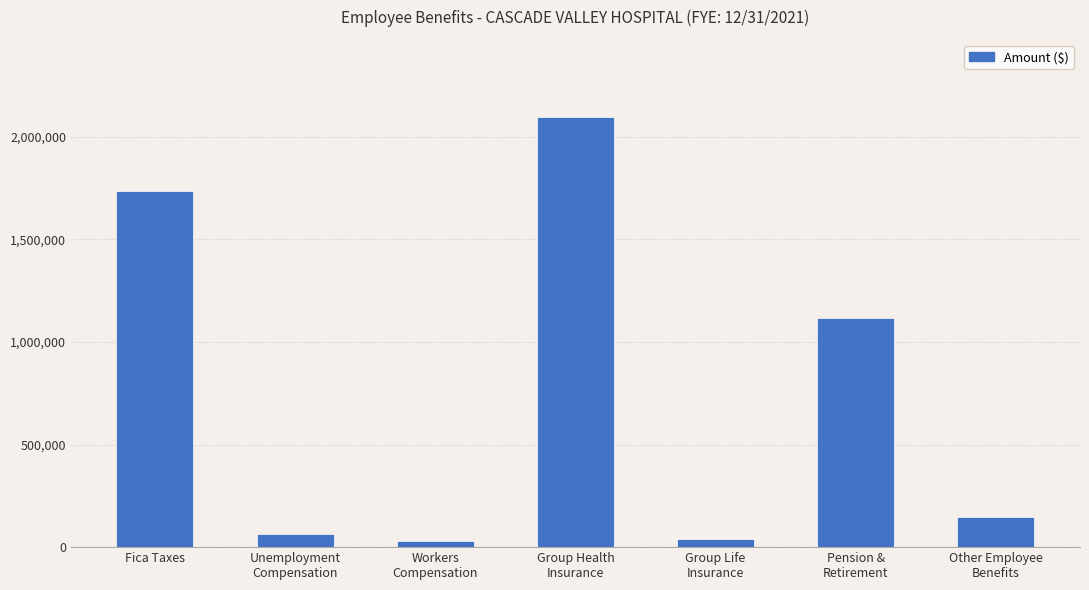

What is the difference between the second highest and minimum values?

1707299